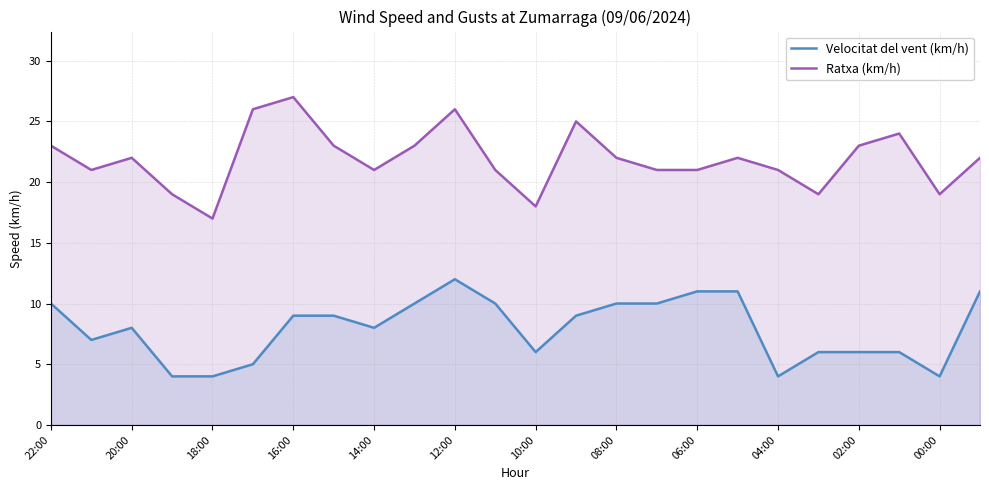

What is the difference between the maximum and minimum values in the Velocitat del vent (km/h) series?

8